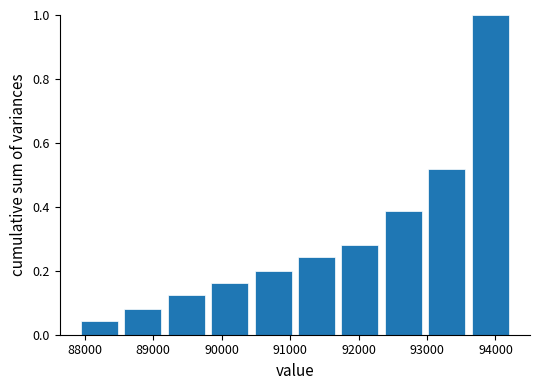

Reading left to right, list every bar in this chart as the range it spans on the x-axis followed by its height. Neither the bar edges nor the heights are printed on the chart, so give them approximately, as read against the axes.

87900 to 88500: 0.04
88500 to 89200: 0.08
89200 to 89800: 0.12
89800 to 90400: 0.16
90400 to 91100: 0.20
91100 to 91700: 0.24
91700 to 92300: 0.28
92300 to 93000: 0.38
93000 to 93600: 0.52
93600 to 94200: 1.00